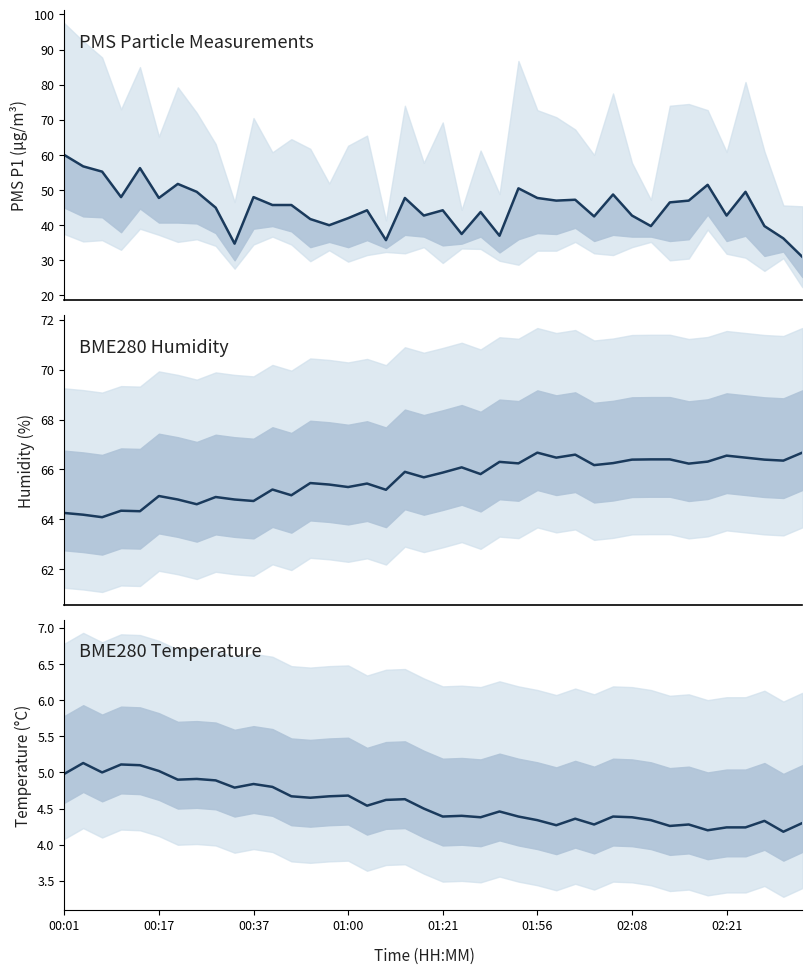

Does the chart display data point markers on the line(s)?

No